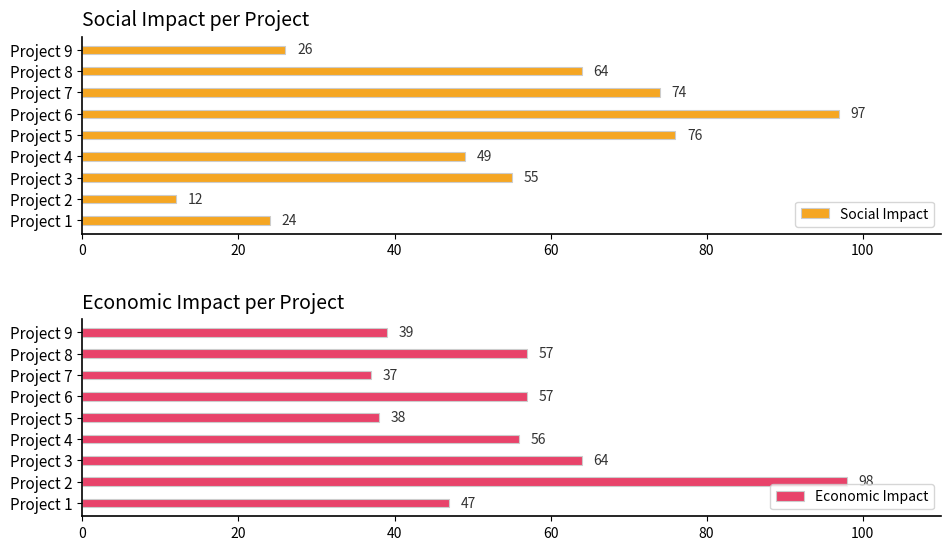

What value does the Economic Impact series have at Project 2, to the nearest 10?

100